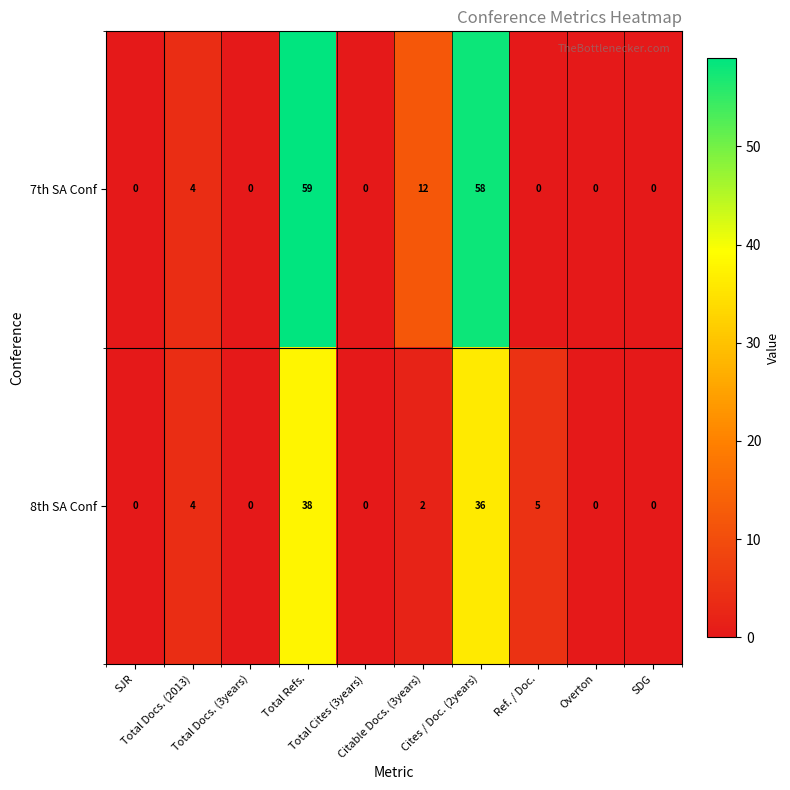

How many positive values does the 7th SA Conf series have?

4